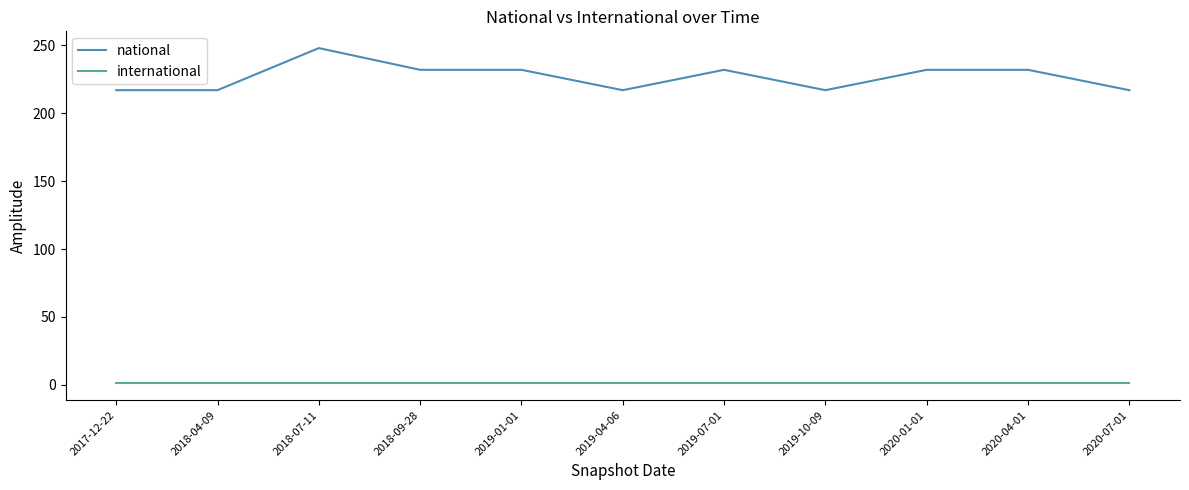

At how many categories does at least one series exceed 138?

11